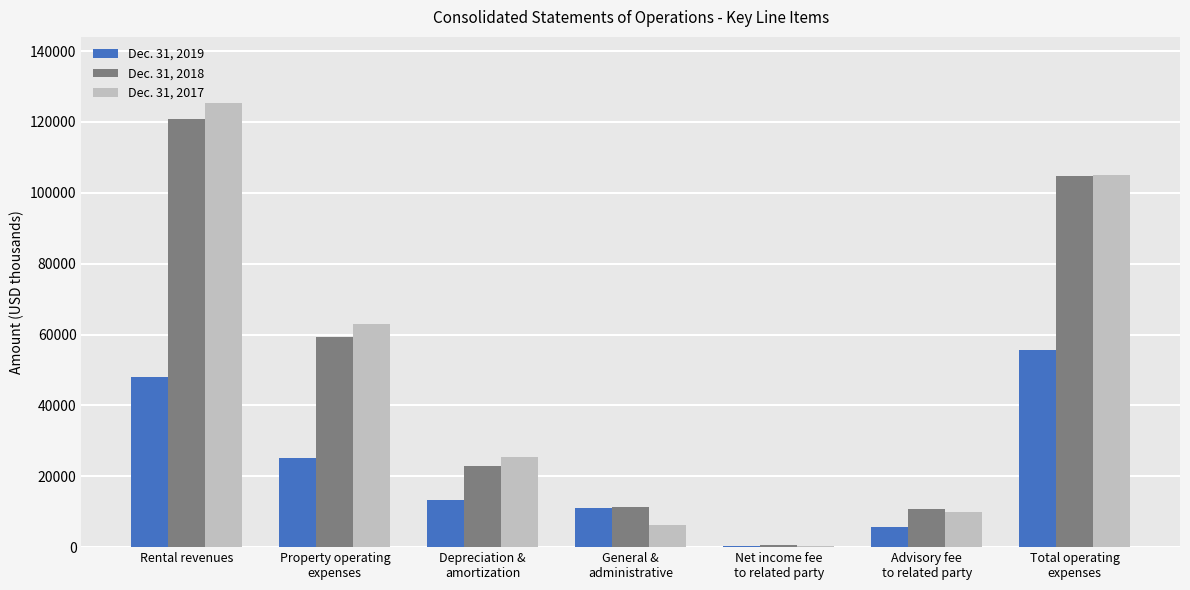

Is it true that Dec. 31, 2017 equals 25558 at Depreciation &
amortization?

True